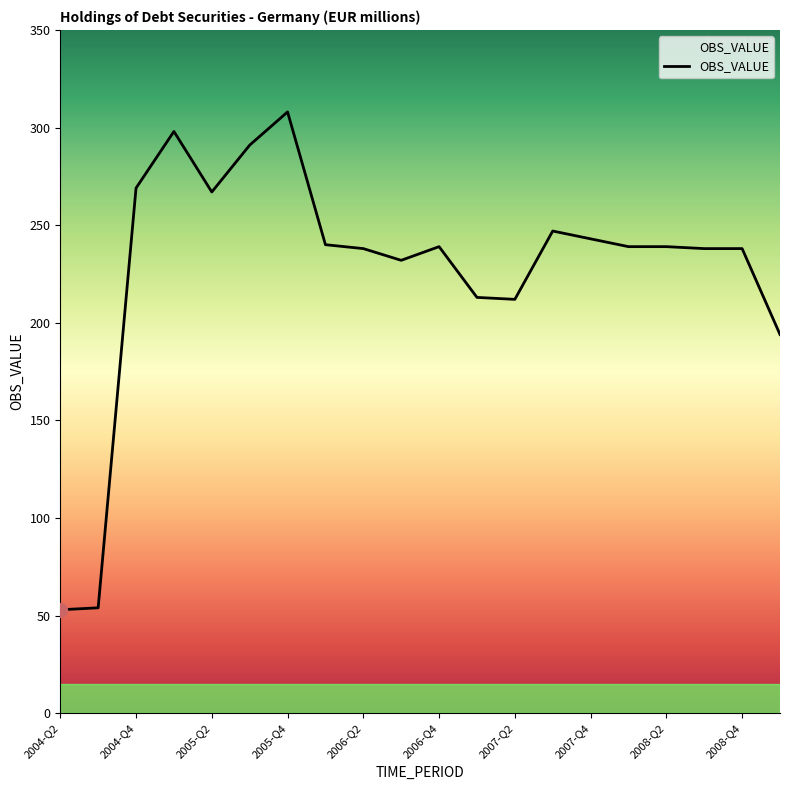

What is the maximum value shown in the chart?

308